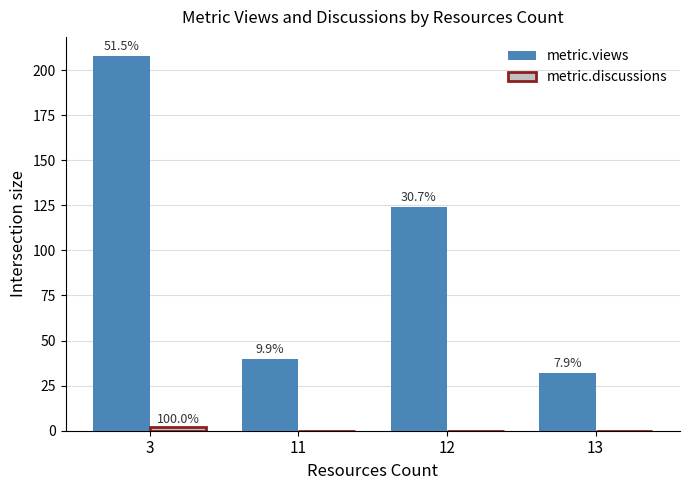

Reading left to right, what are all the values shown in this chart?

metric.views: 208	40	124	32
metric.discussions: 2	0	0	0